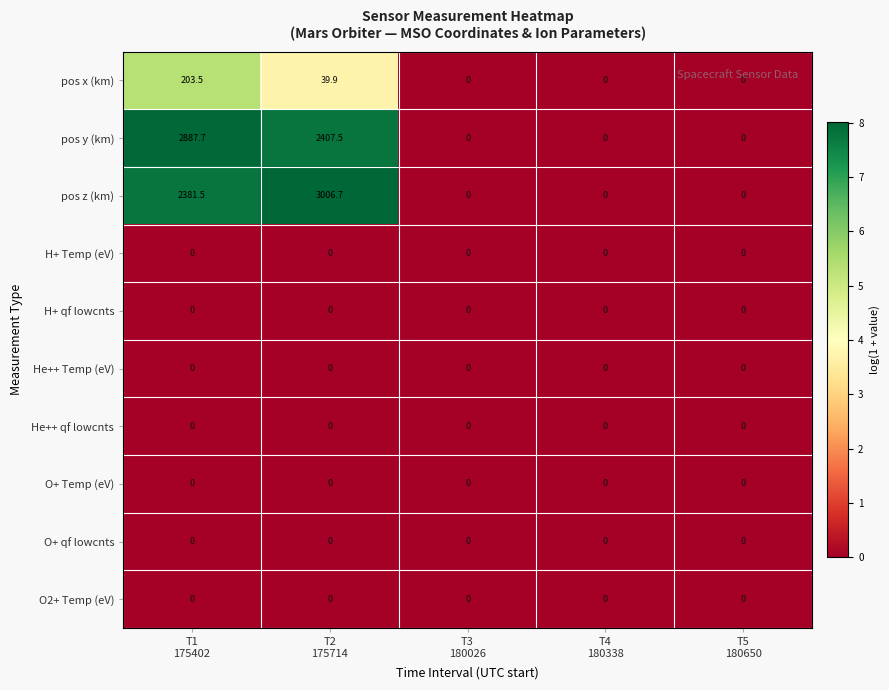

Which series has the largest total across all categories?

pos z (km)